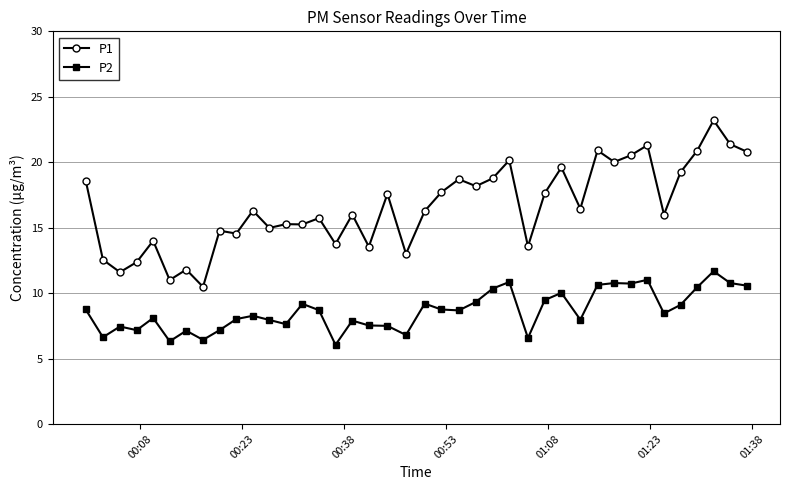

What is the maximum value for P2?

11.7